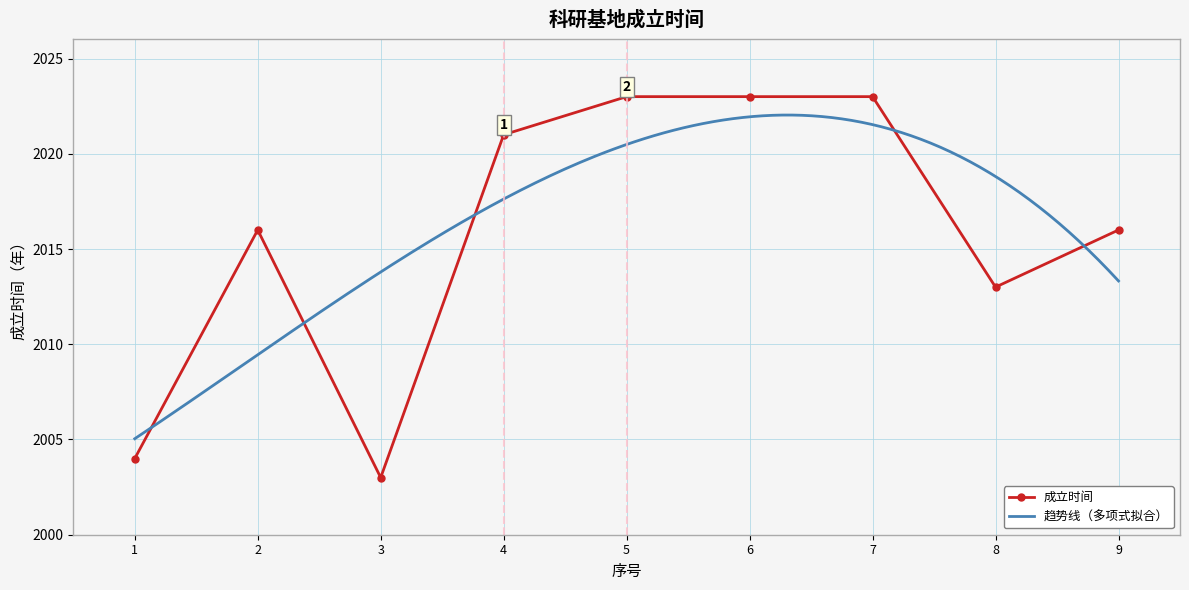

List the labels in order of value, smallest first.

3, 1, 8, 2, 9, 4, 5, 6, 7